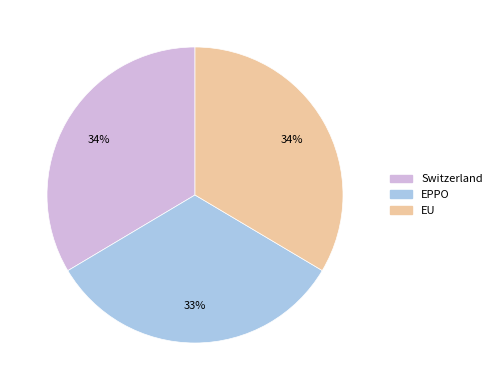

What is the ratio of the value at EPPO to the value at Switzerland?

1.0